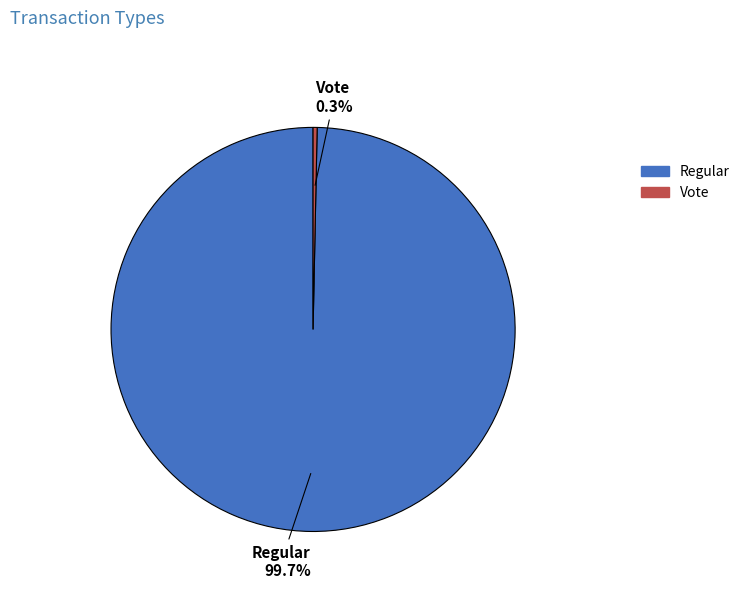

Is there a majority slice in this chart?

Yes